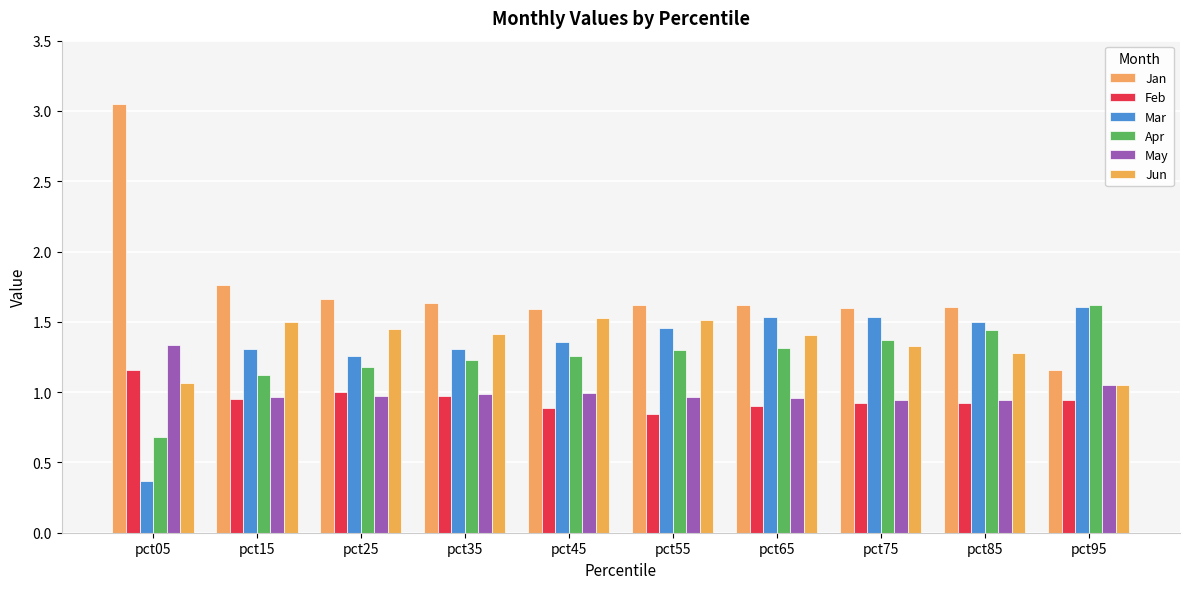

Between pct35 and pct45, which series saw the biggest shift?

Jun